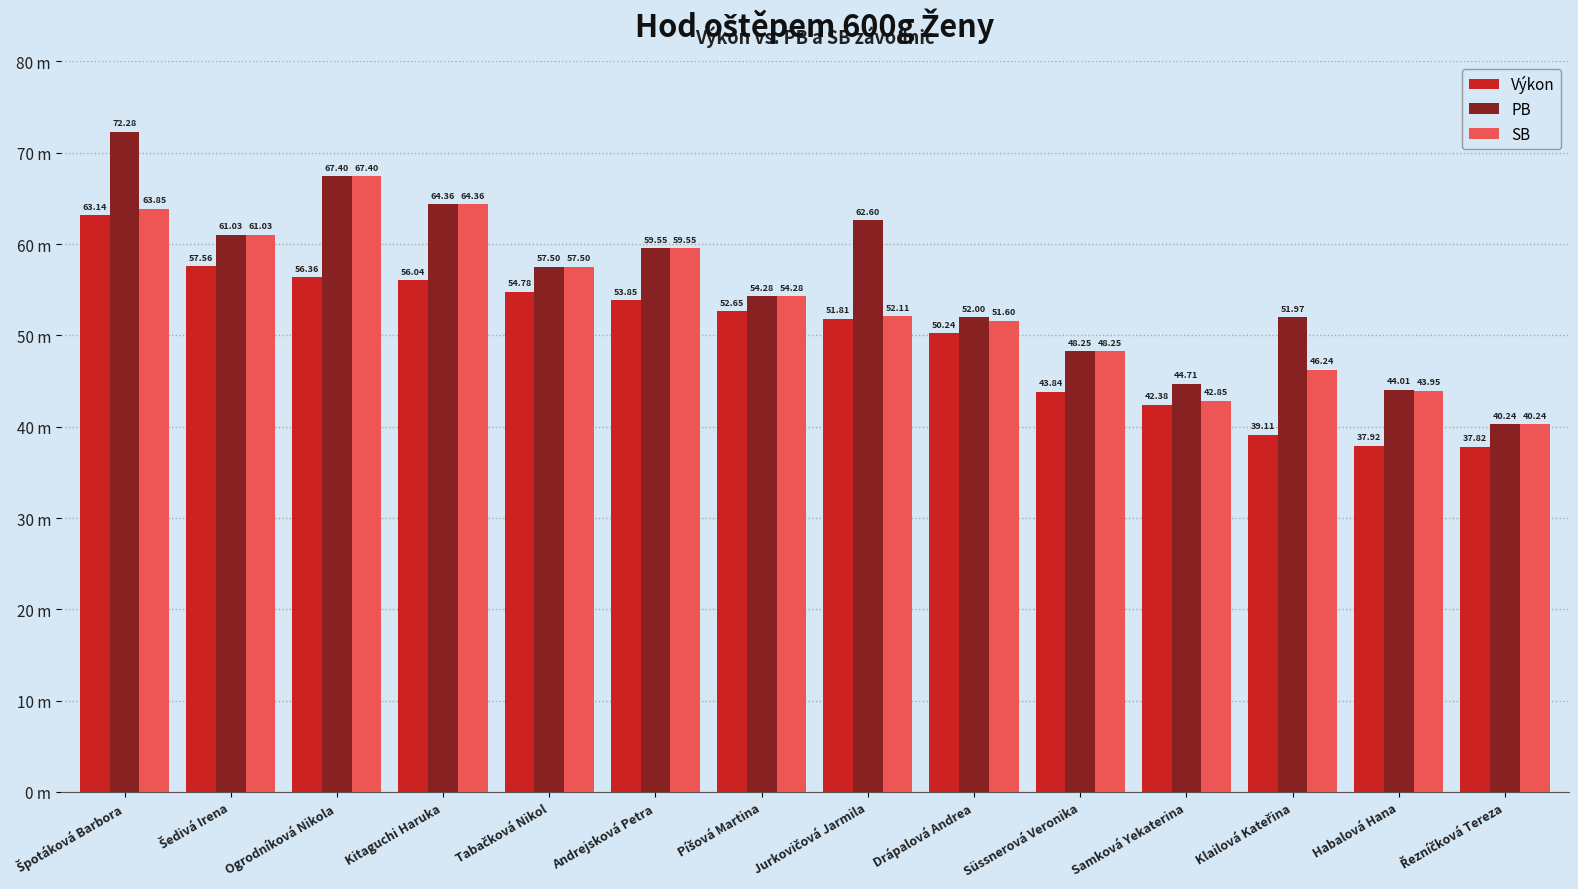

What is the label of the 6th bar from the right?

Drápalová Andrea